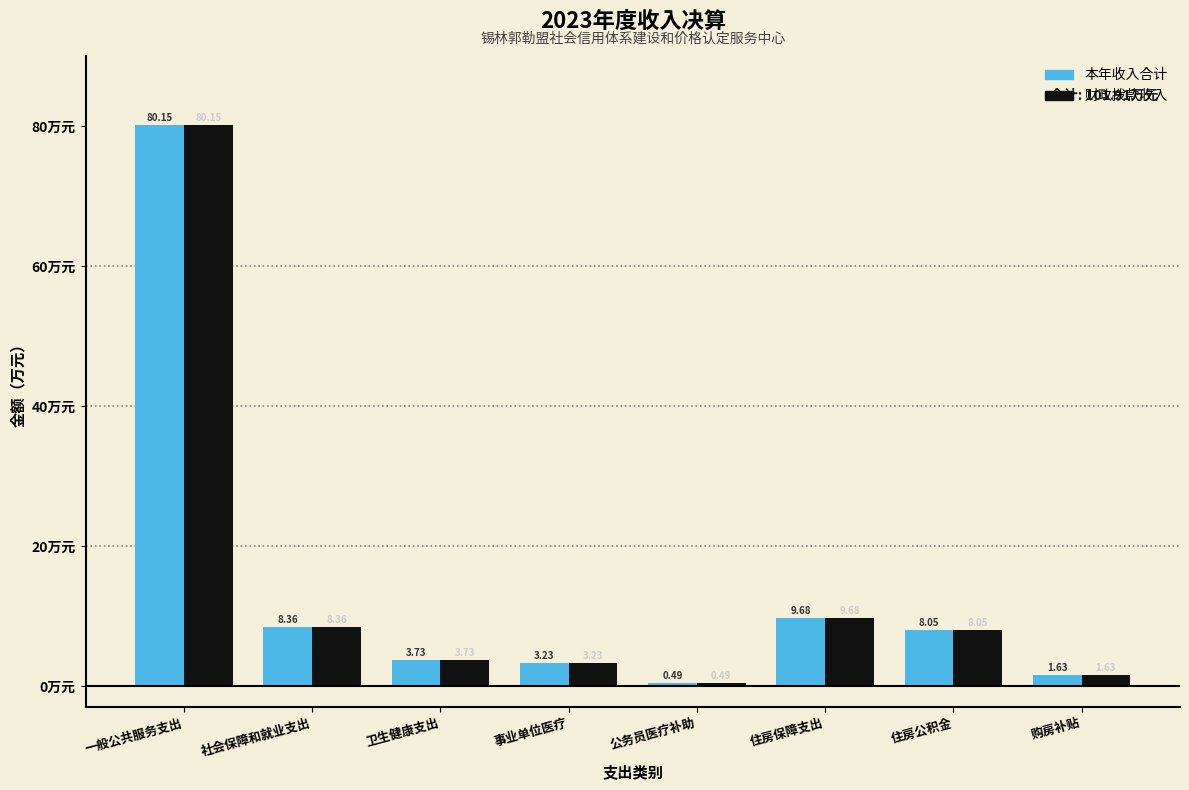

At which category does the chart reach its peak across all series?

一般公共服务支出